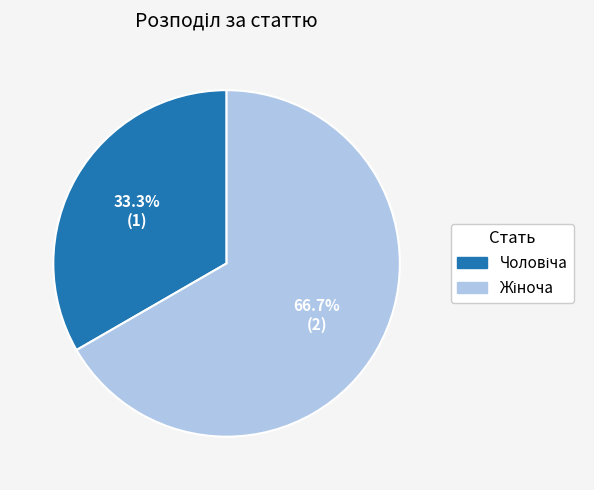

Is there any slice that represents more than half of the pie?

Yes